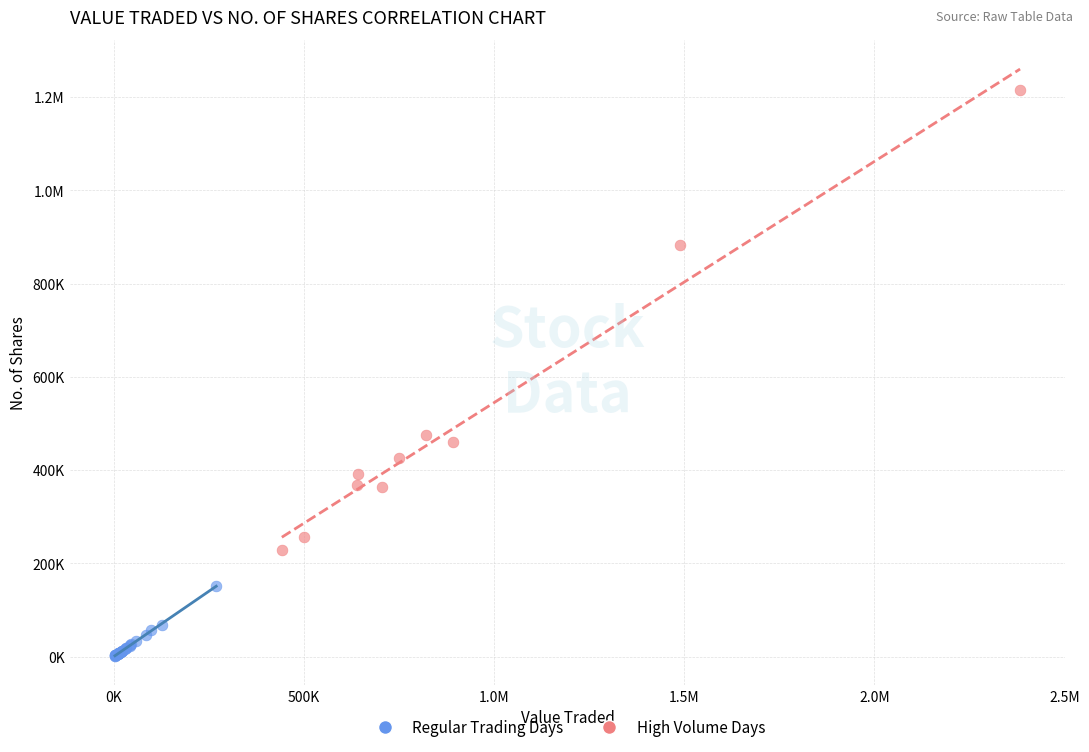

What are all the series names shown in the legend?

Regular Trading Days, High Volume Days